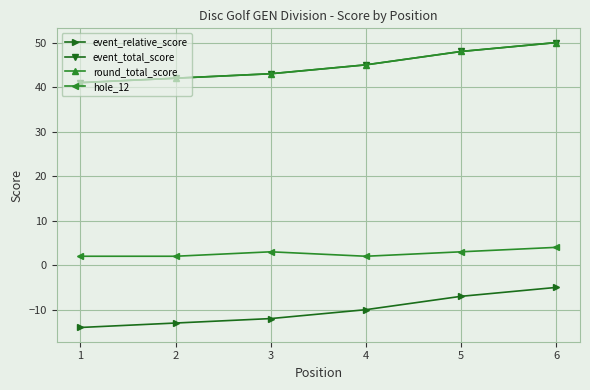

What is the minimum value shown in the chart?

-14